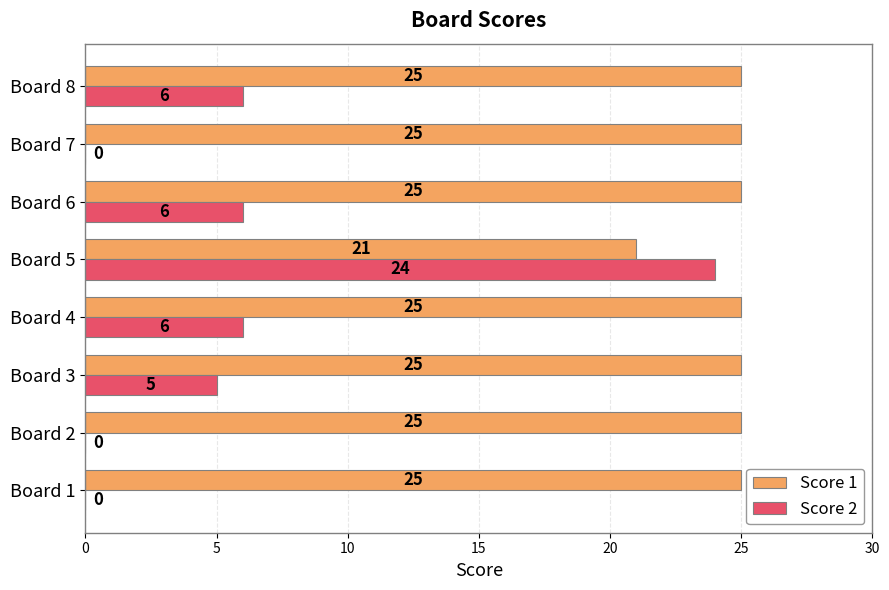

What is the total value across all series at Board 2?

25